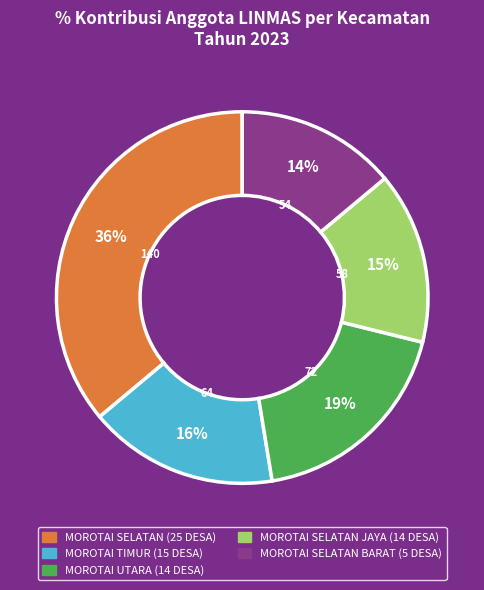

Which has a higher value, MOROTAI UTARA (14 DESA) or MOROTAI TIMUR (15 DESA)?

MOROTAI UTARA (14 DESA)